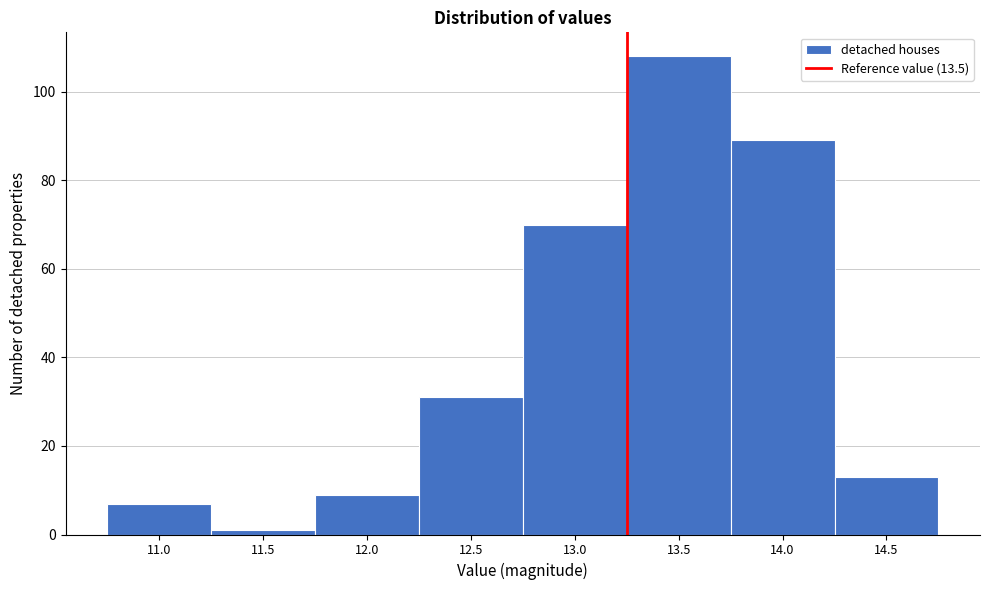

Reading right to left, what are all the values shown in this chart?

13	89	108	70	31	9	1	7